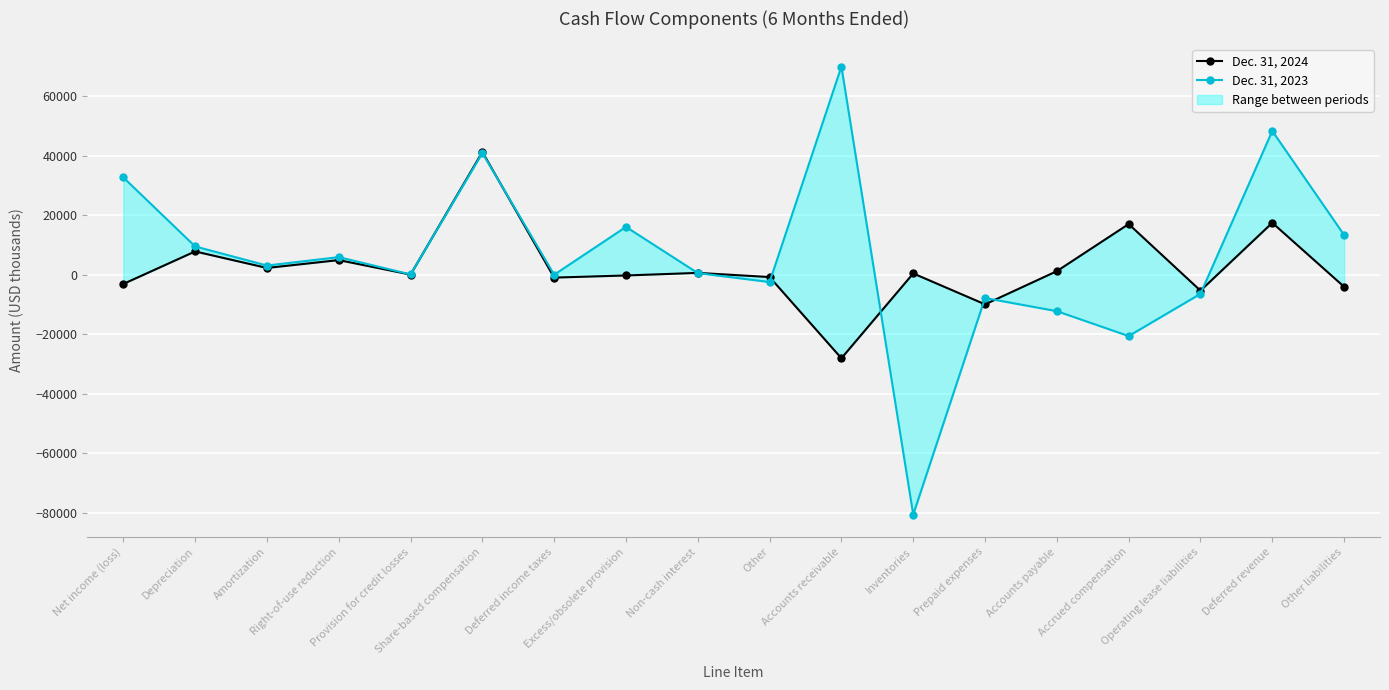

List the series in order of their overall mean, lowest first.

Dec. 31, 2024, Dec. 31, 2023